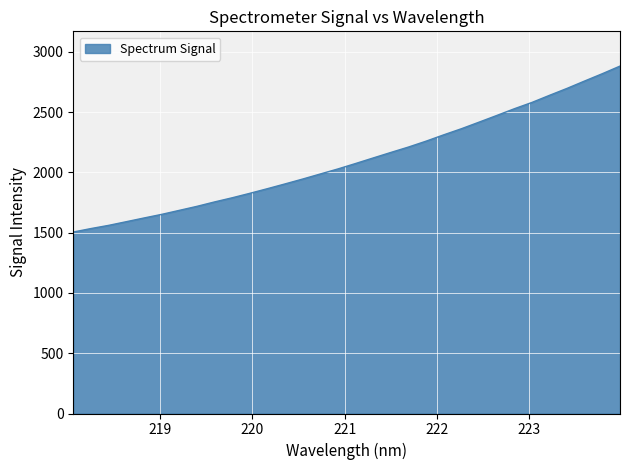

What is the difference between the maximum and minimum values?

1376.2